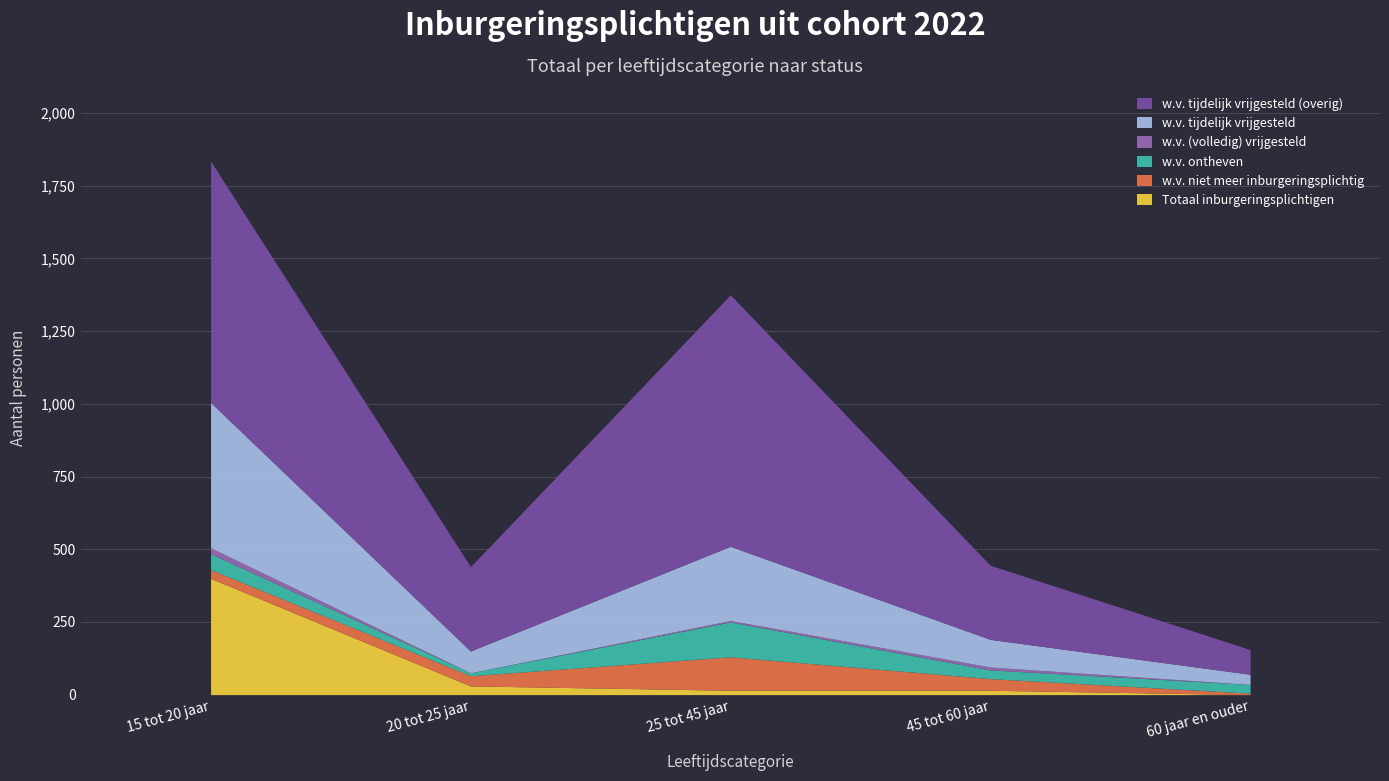

At which category is the sum across all series the highest?

15 tot 20 jaar